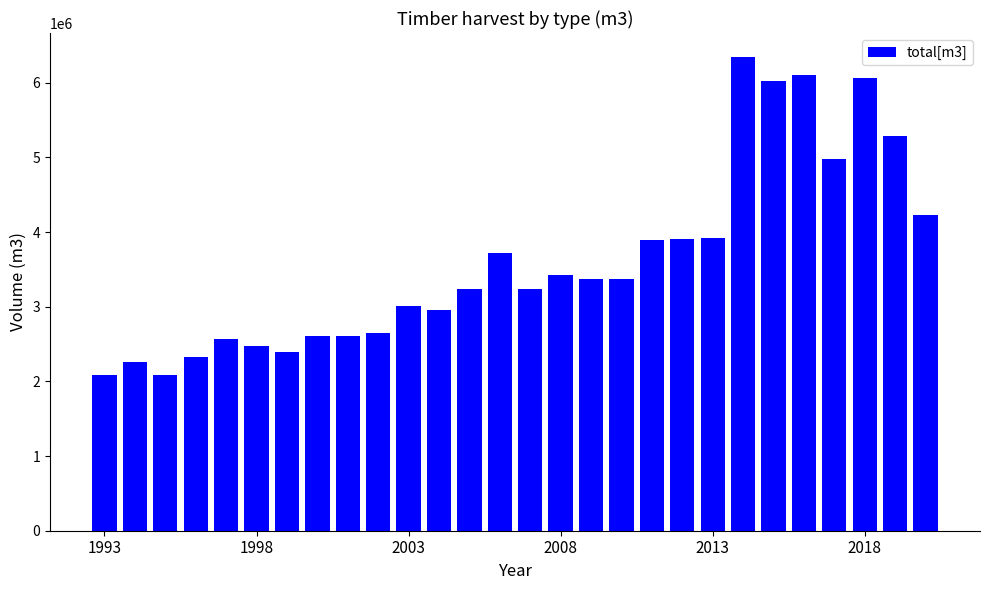

What is the value of the 18th bar from the left?

3374137.0